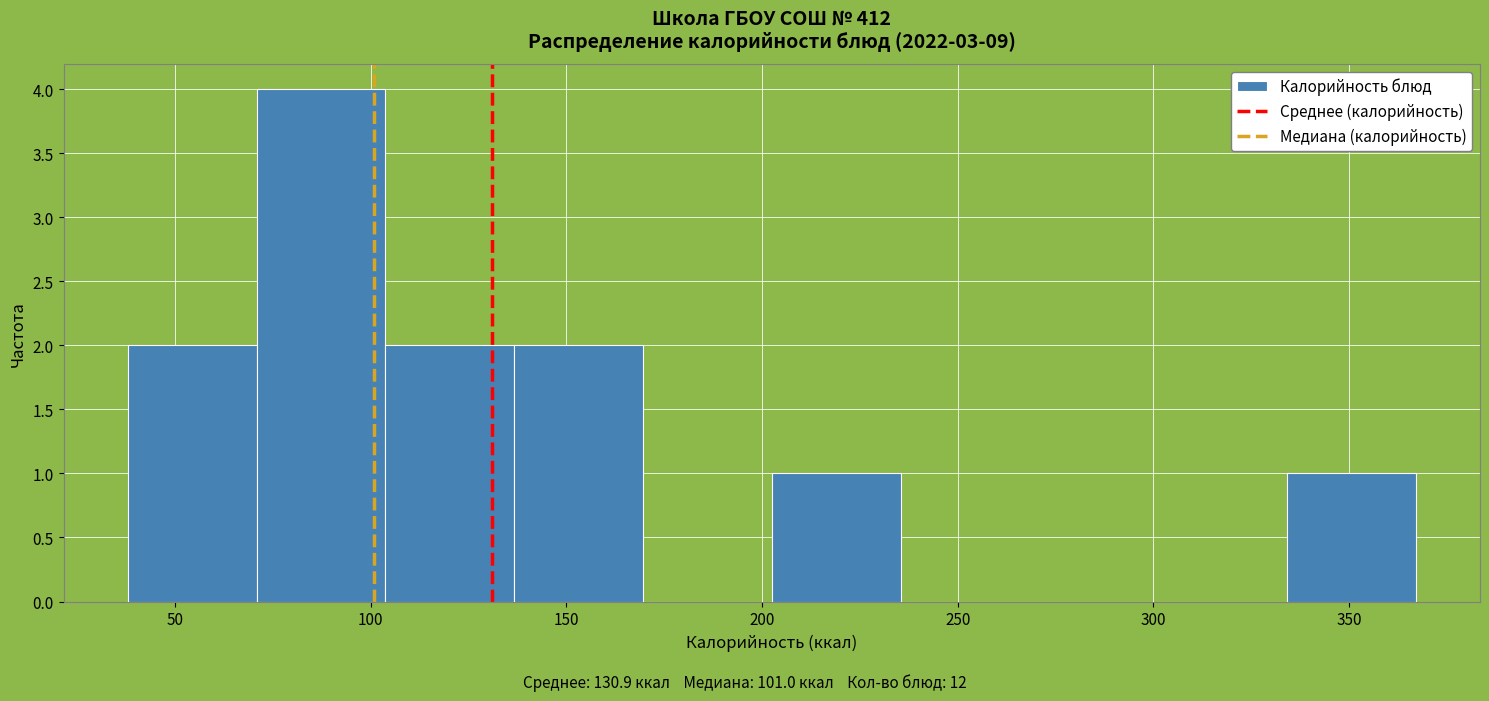

How tall is the bar that spans 70 to 105 on the x-axis? Neither the bar edges nor the heights are printed on the chart, so give them approximately, as read against the axes.

4